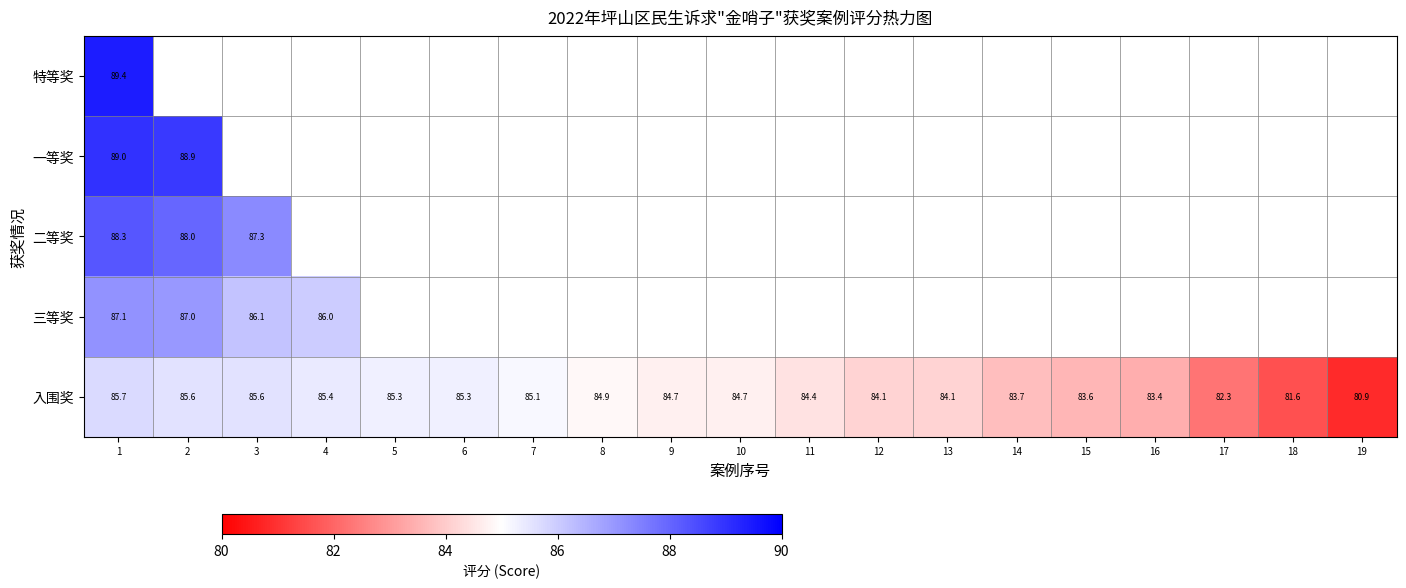

What is the average value of the 入围奖 series?

84.2